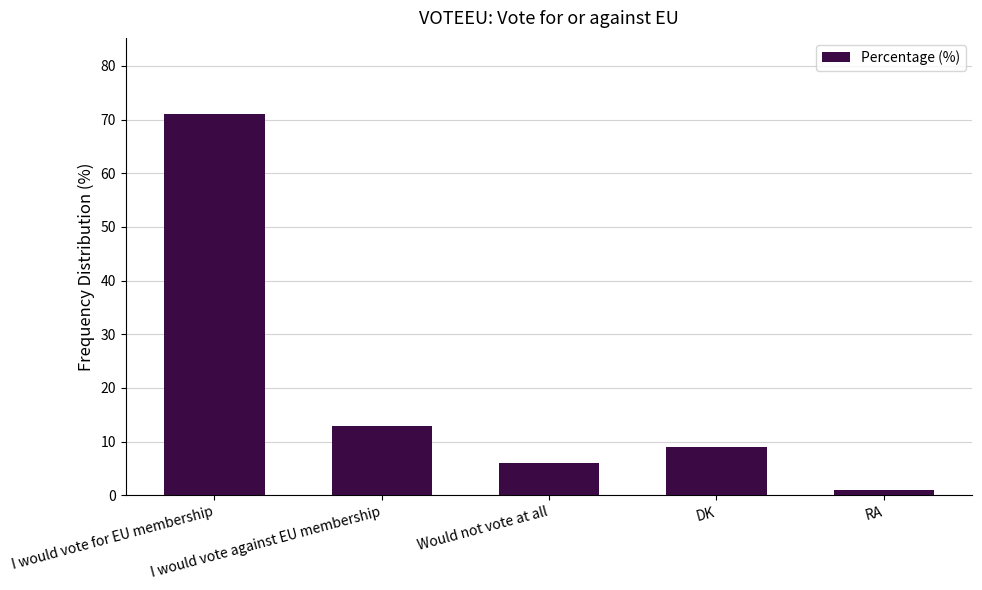

What is the value of the 4th bar from the left?

9